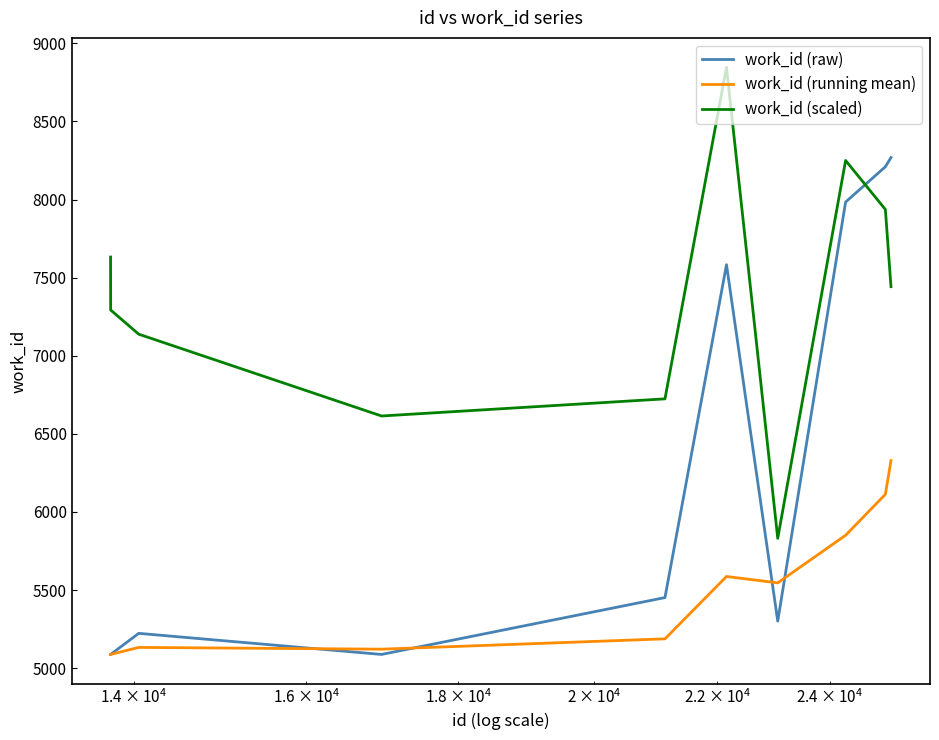

True or false: work_id (scaled) and work_id (running mean) cross at least once.

False